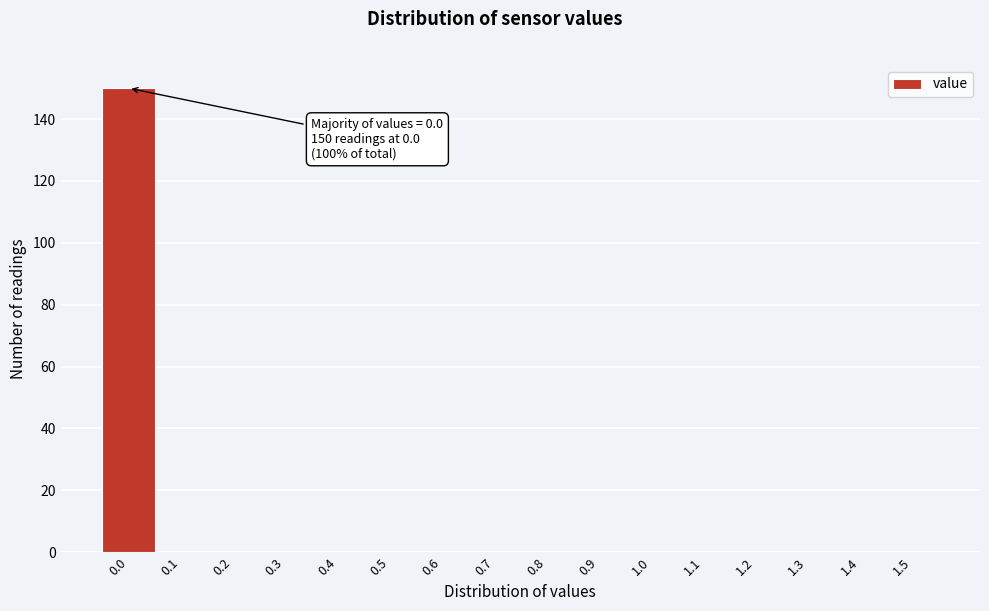

Reading left to right, what are all the values shown in this chart?

0.0=150	0.1=0	0.2=0	0.3=0	0.4=0	0.5=0	0.6=0	0.7=0	0.8=0	0.9=0	1.0=0	1.1=0	1.2=0	1.3=0	1.4=0	1.5=0